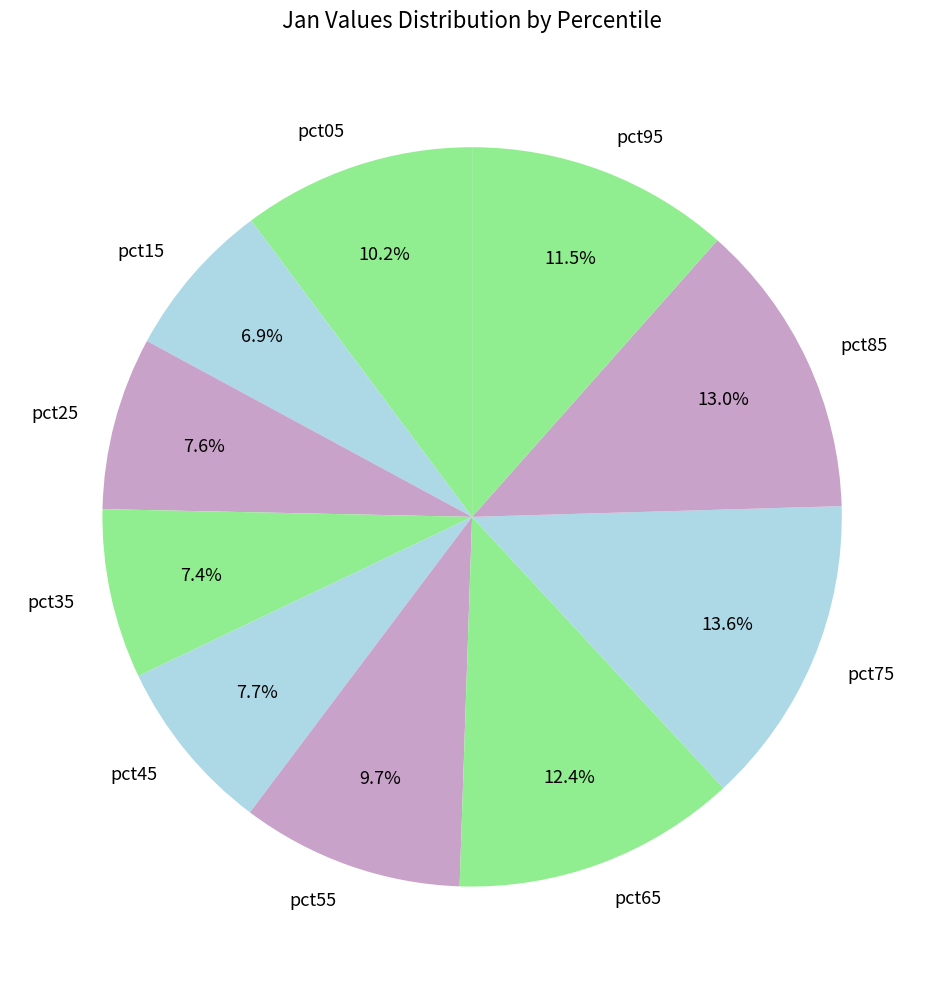

Which has a higher value, pct35 or pct15?

pct35